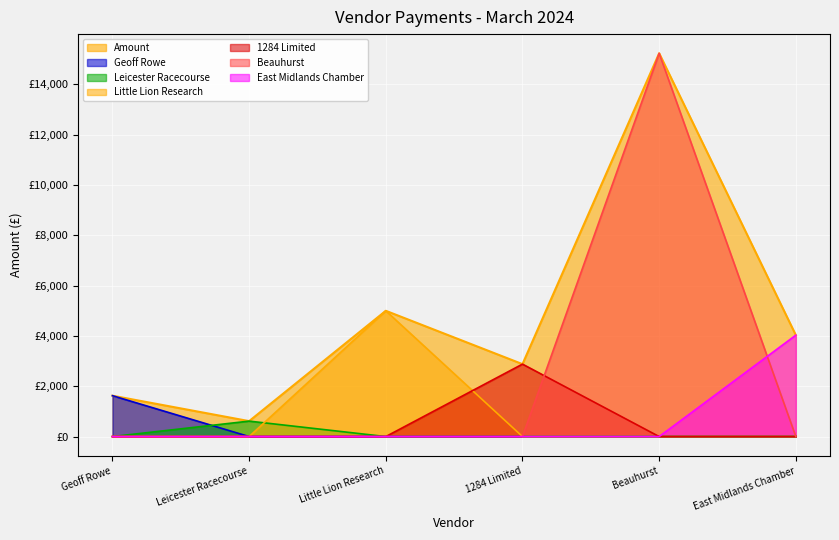

What is the value of the 1st point from the left?

1625.0